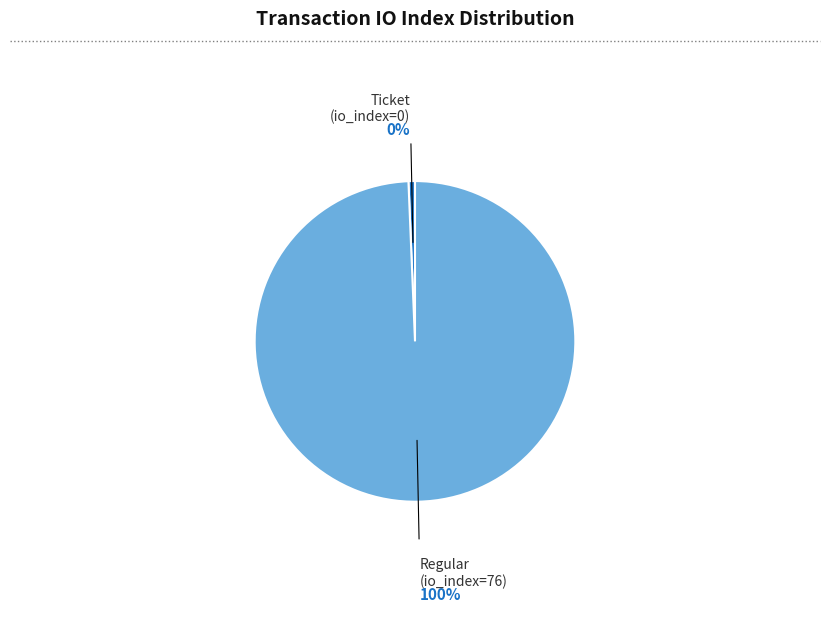

To the nearest percent, what is the difference between the Ticket (io_index=0) and Regular (io_index=76) slice percentages?

100%